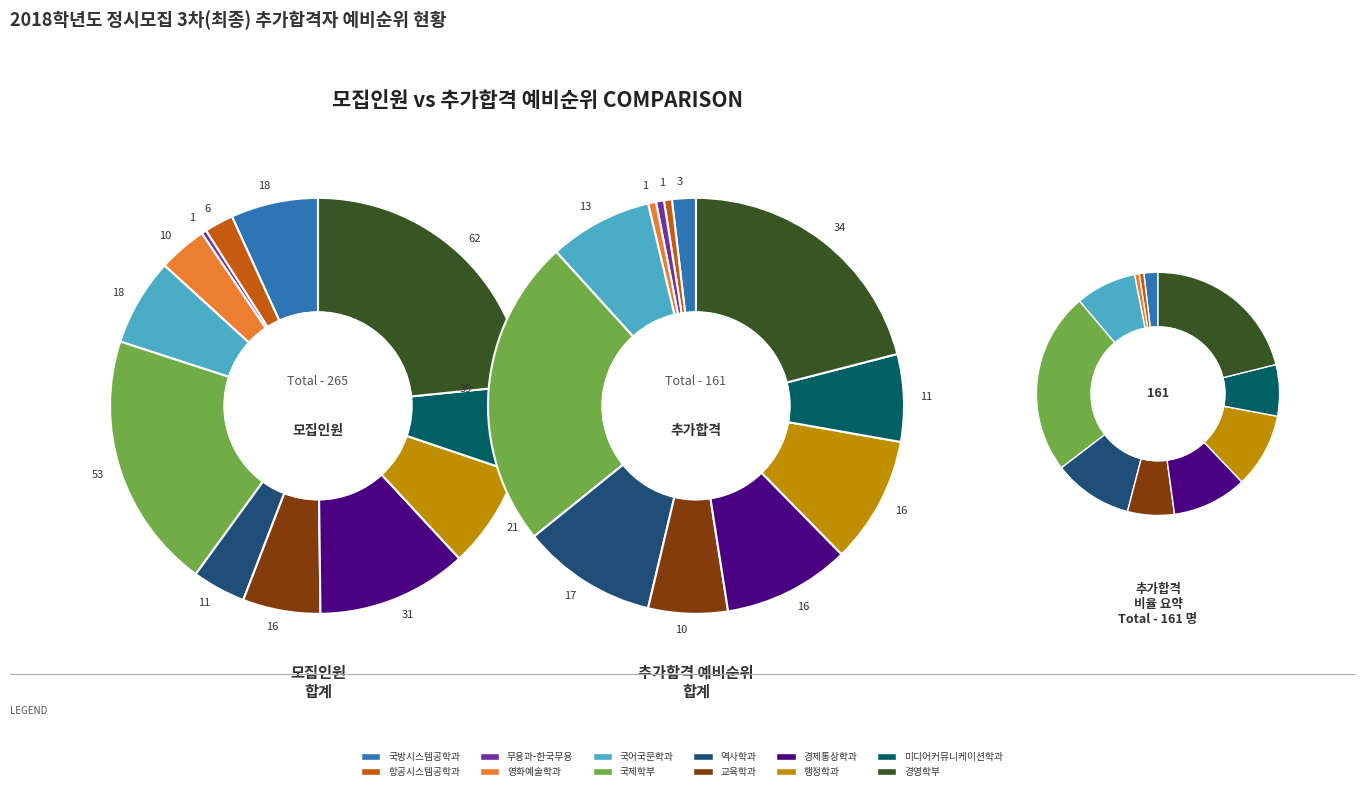

Which has a higher value, 미디어커뮤니케이션학과 or 무용과-한국무용?

미디어커뮤니케이션학과